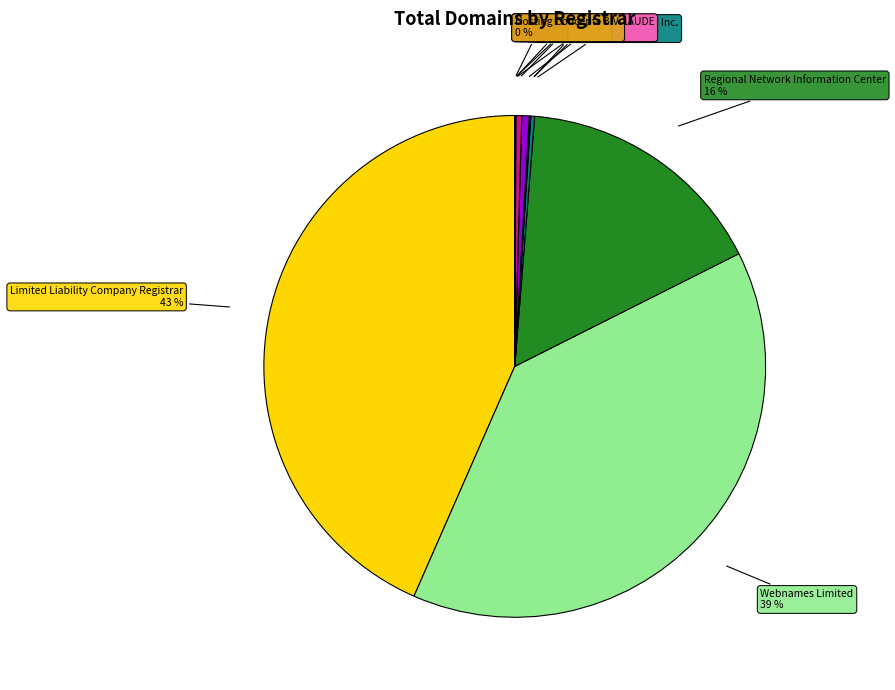

Is there any slice that represents more than half of the pie?

No